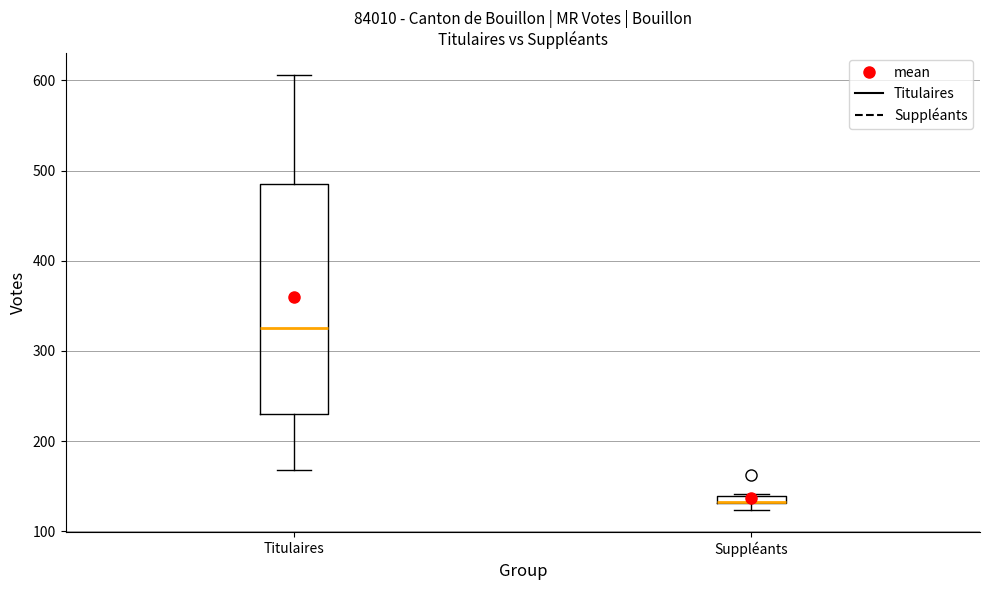

Which box is the tallest, from its lower edge to its upper edge?

Titulaires